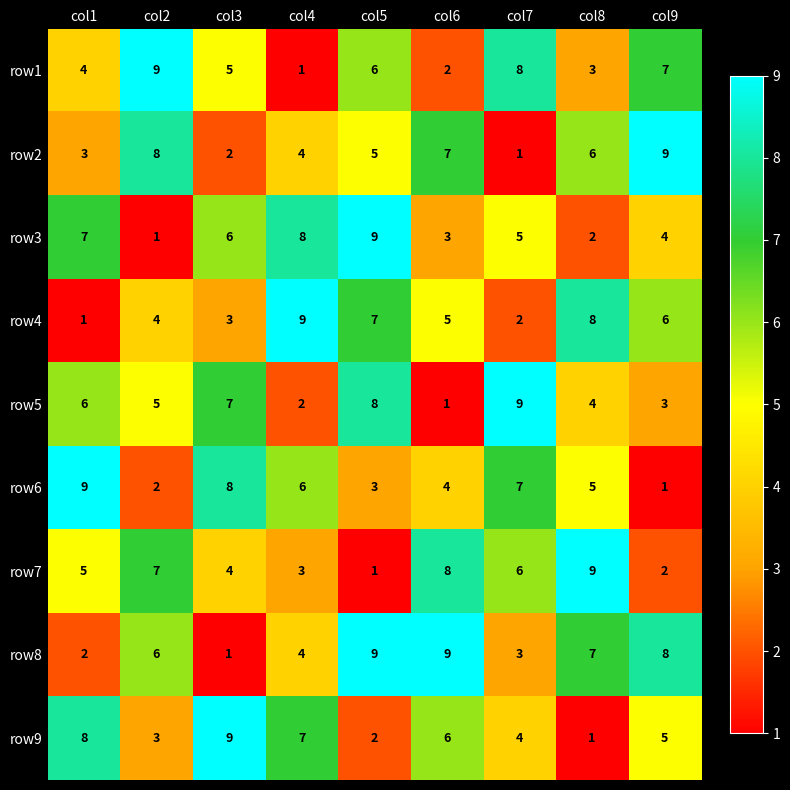

What is the maximum value shown in the chart?

9